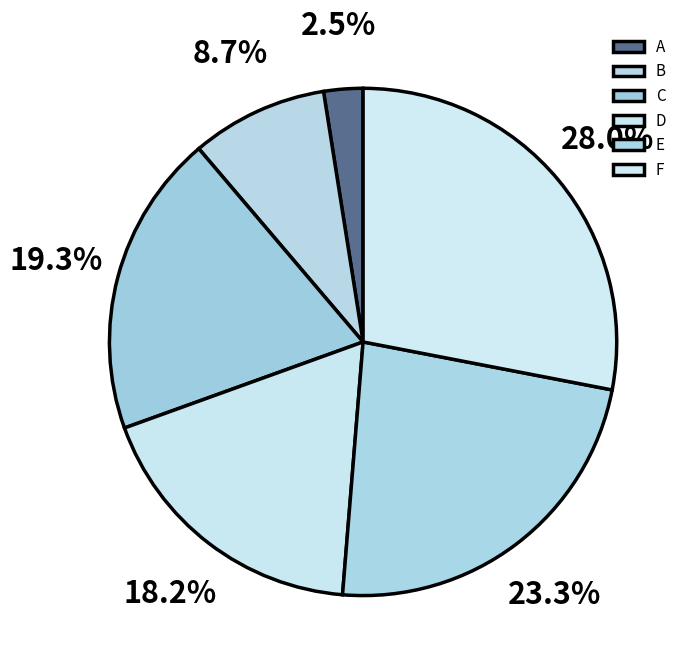

How many segments does this pie chart have?

6